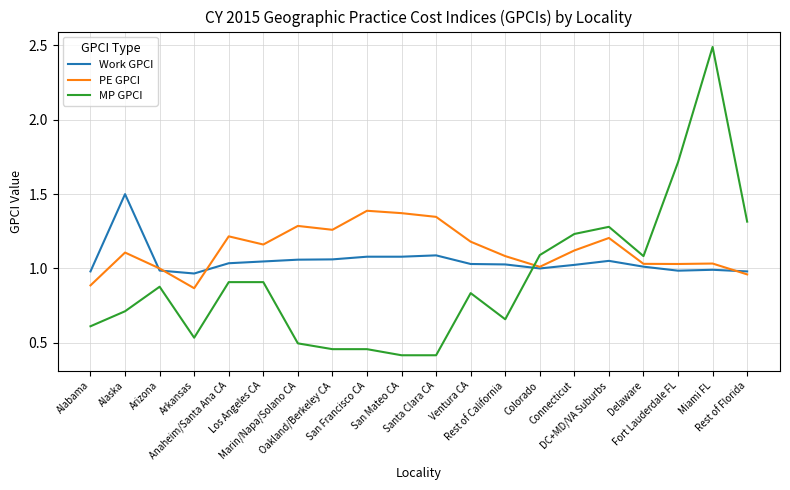

What is the maximum value for MP GPCI?

2.5